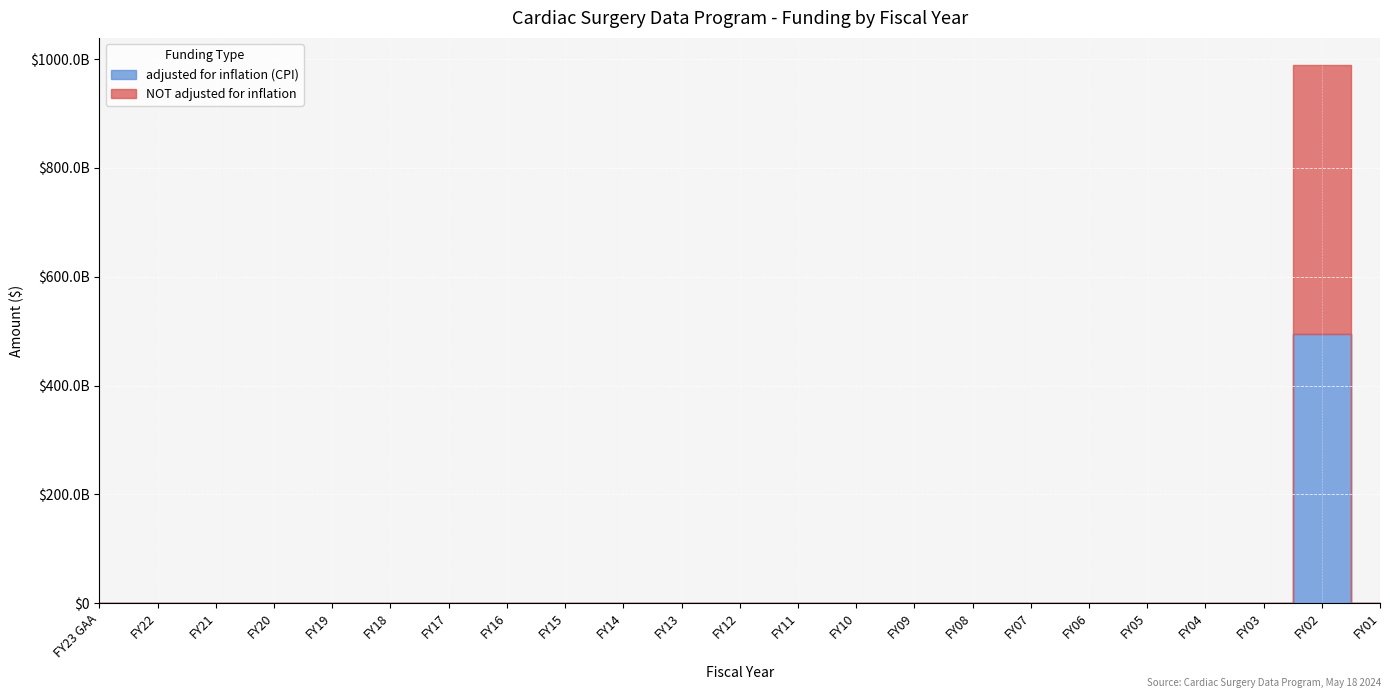

At how many categories does at least one series exceed 243835011523?

1